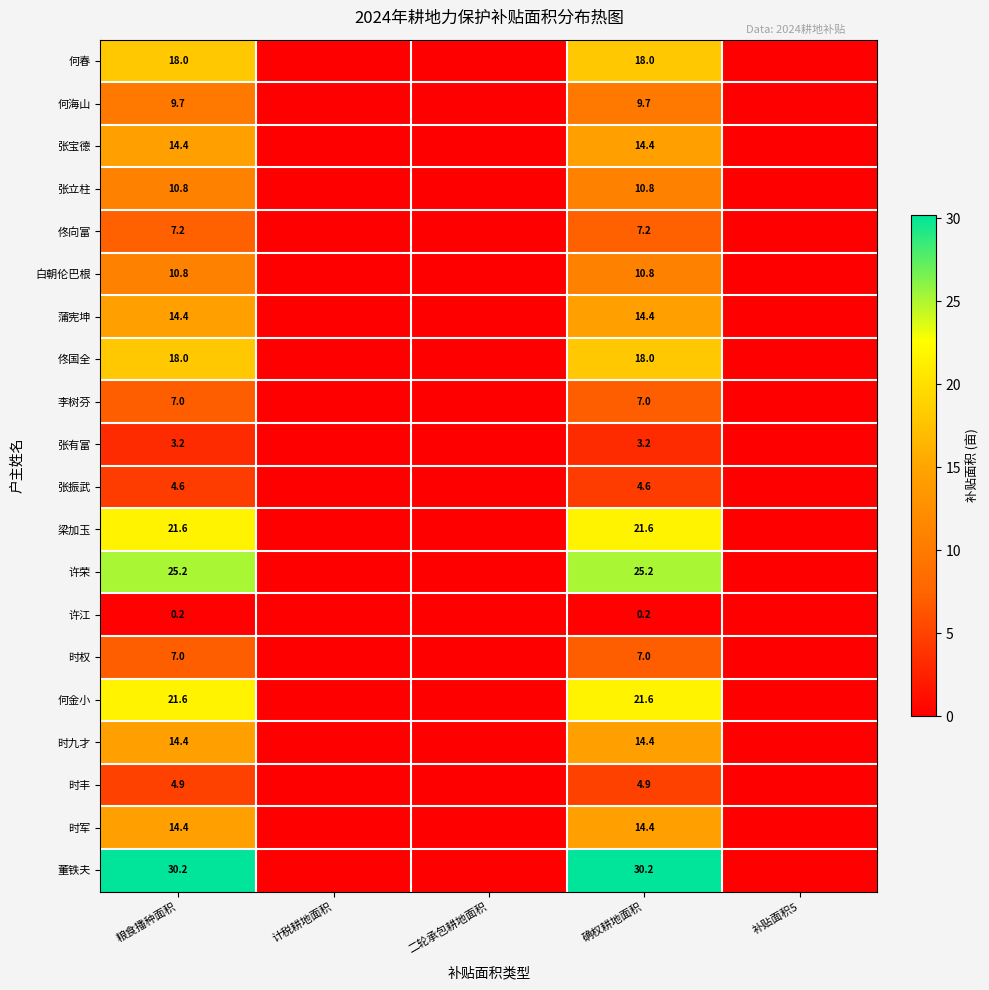

At which category does the chart reach its minimum across all series?

计税耕地面积